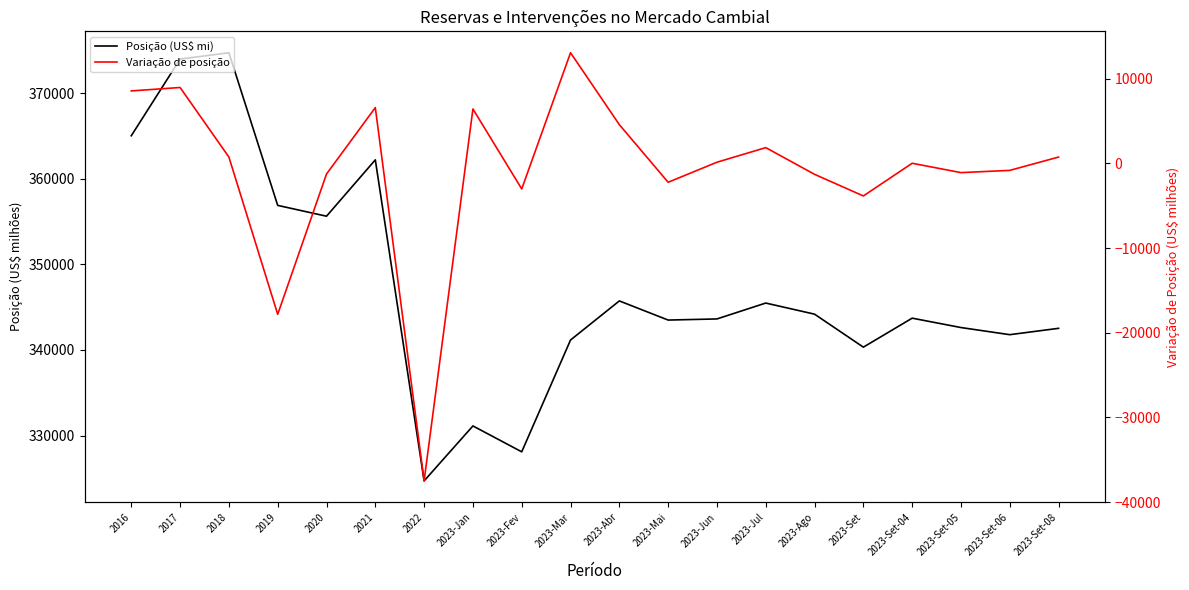

The Variação de posição series shows 4567.3 at 2023-Abr. True or false?

True